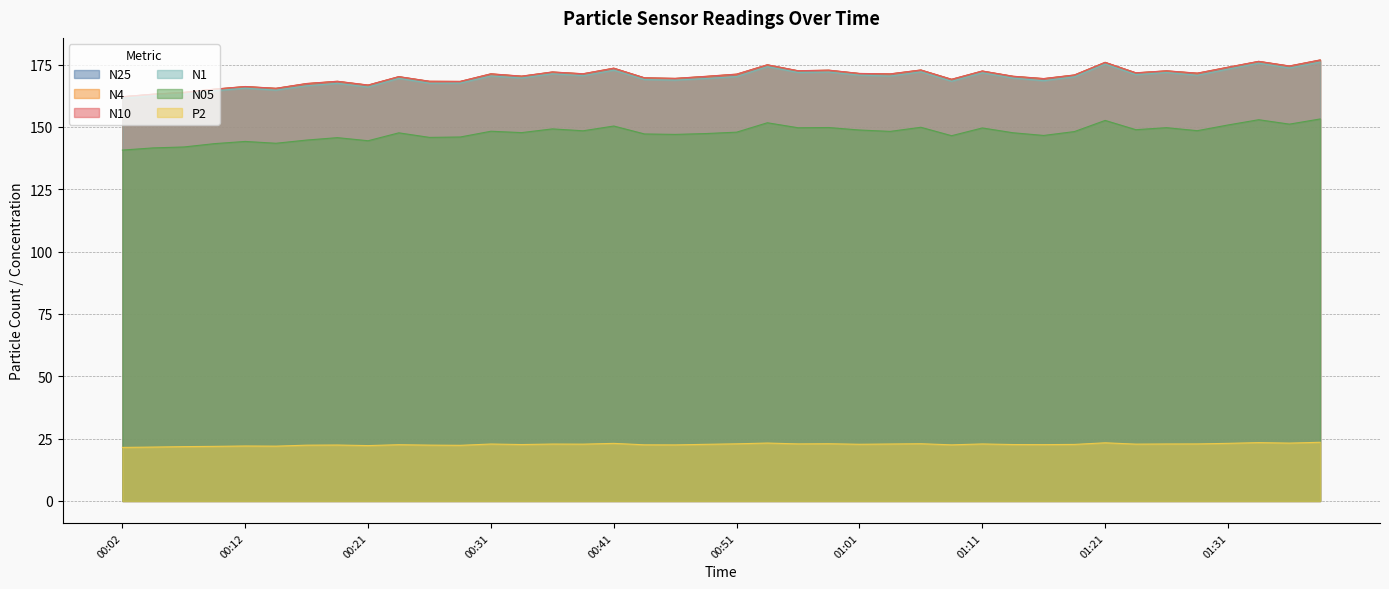

What position from the left is 01:38?

40